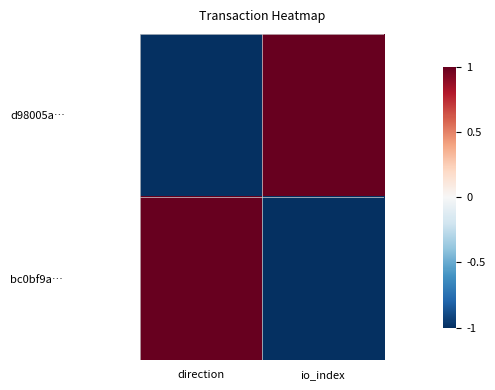

Rank the series by their maximum value, from highest to lowest.

d98005a…, bc0bf9a…